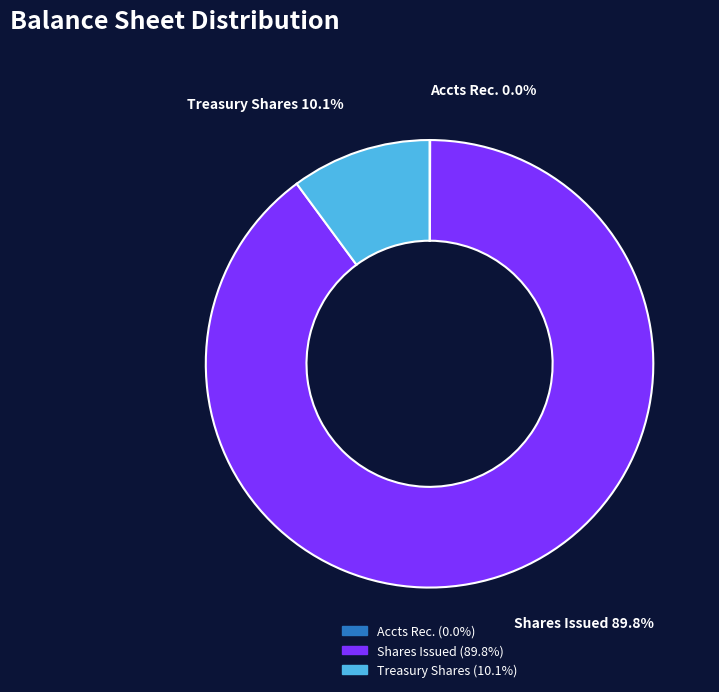

Does any single category account for the majority?

Yes